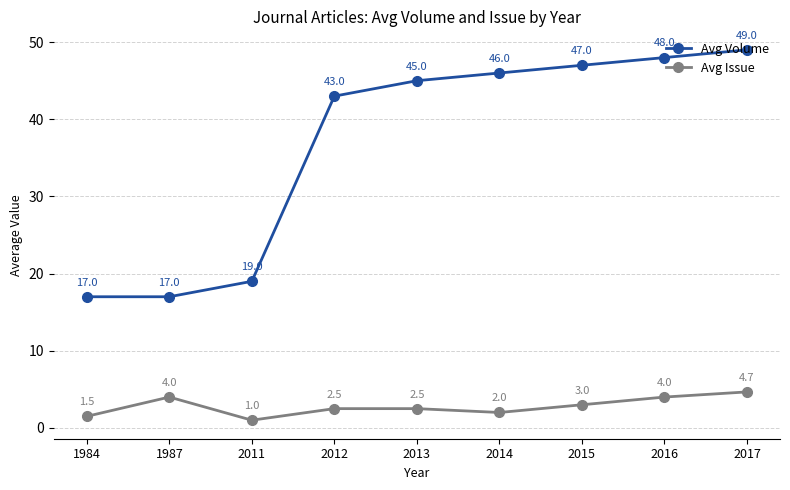

What is the approximate value of Avg Issue at 1984?

1.5